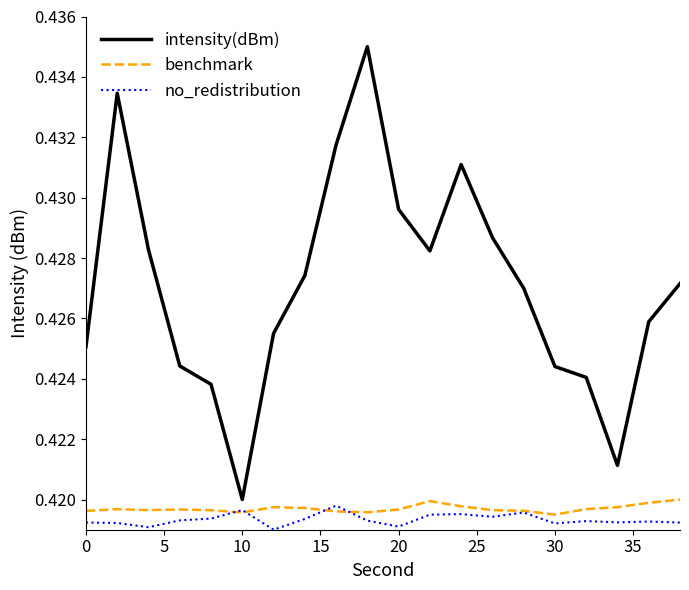

True or false: intensity(dBm) and benchmark intersect in this chart.

False